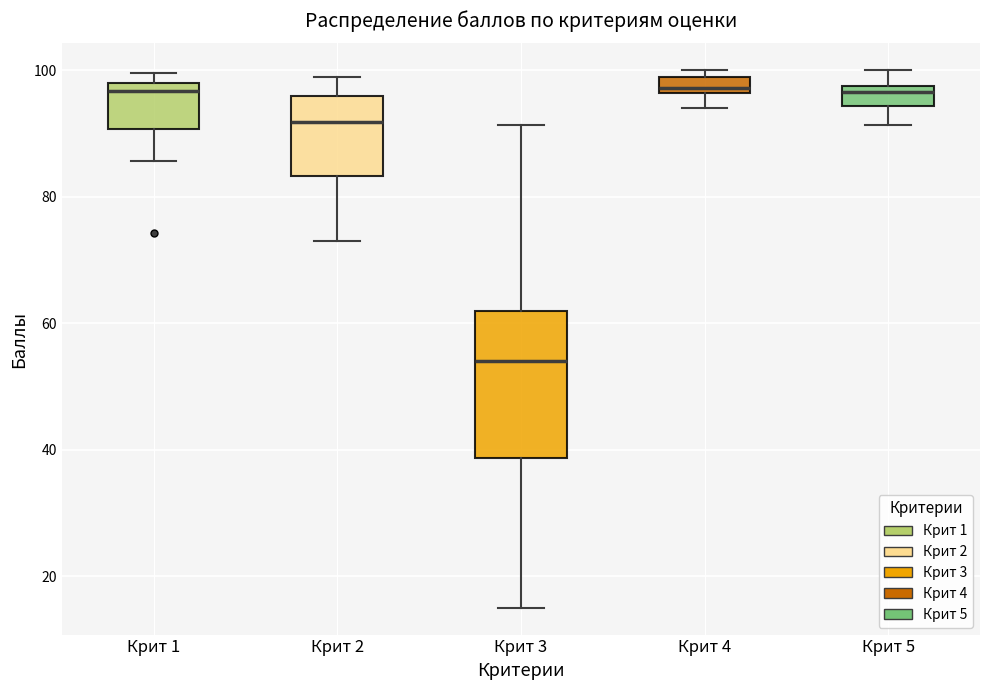

Which box has the lowest median line?

Крит 3